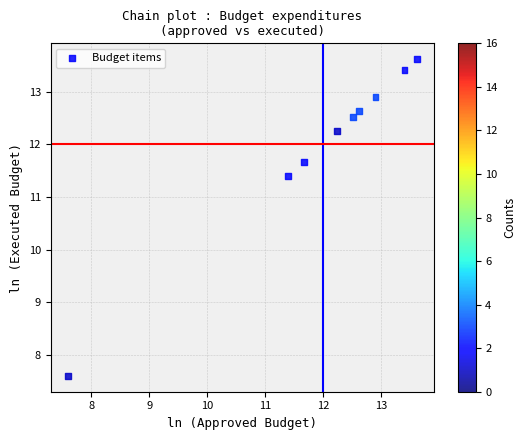

What is the range of X values (max minus min)?

6.0